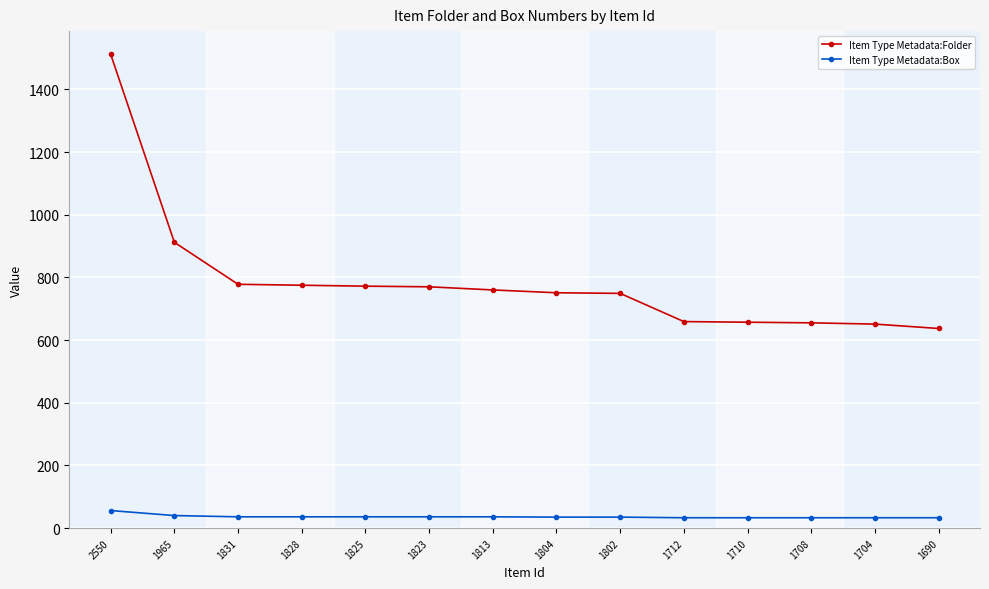

What is the value of the Item Type Metadata:Box point at the 12th from the left?

33